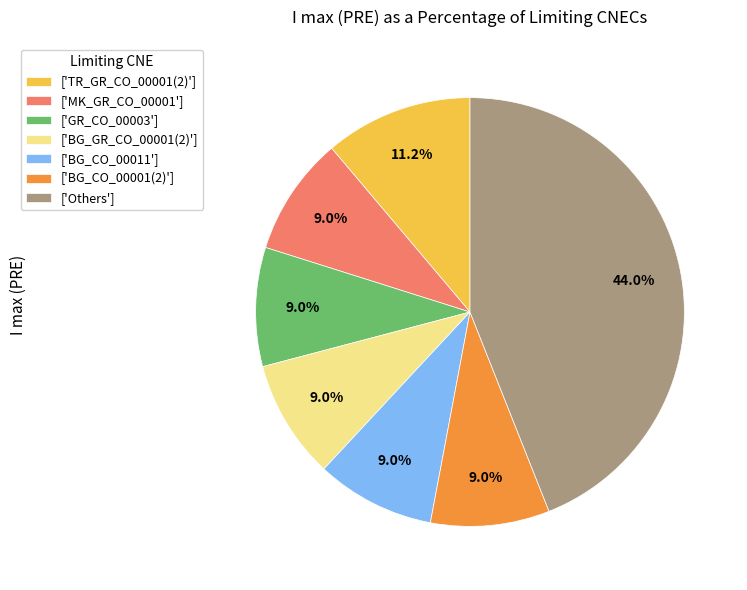

What is the largest slice in the pie chart?

['Others']